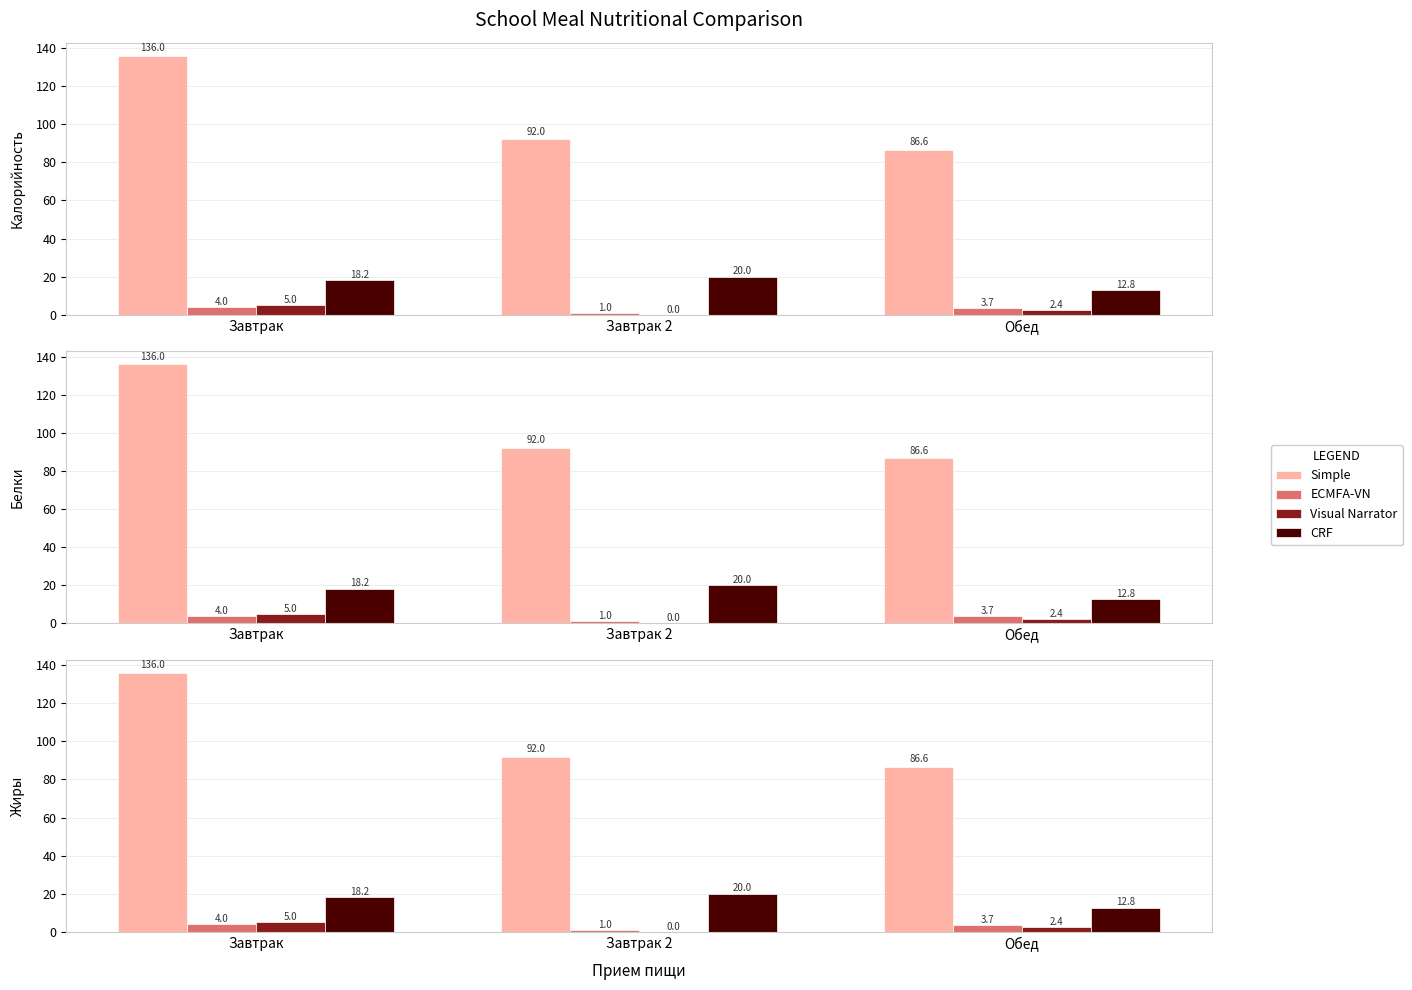

The value of CRF at Обед is 20.7. True or false?

False